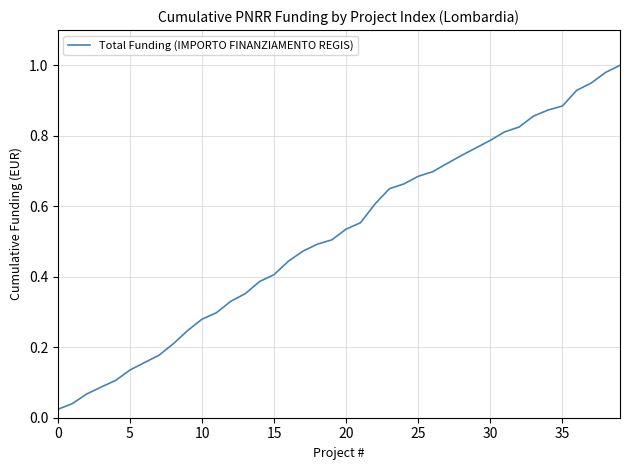

How many categories are shown in the chart?

40